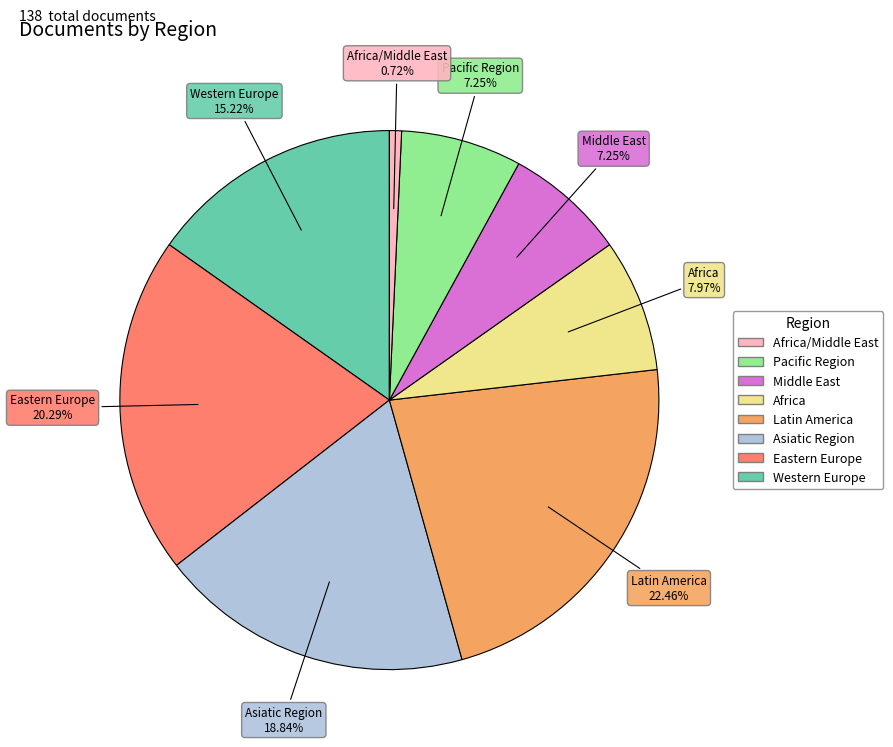

Is there a majority slice in this chart?

No